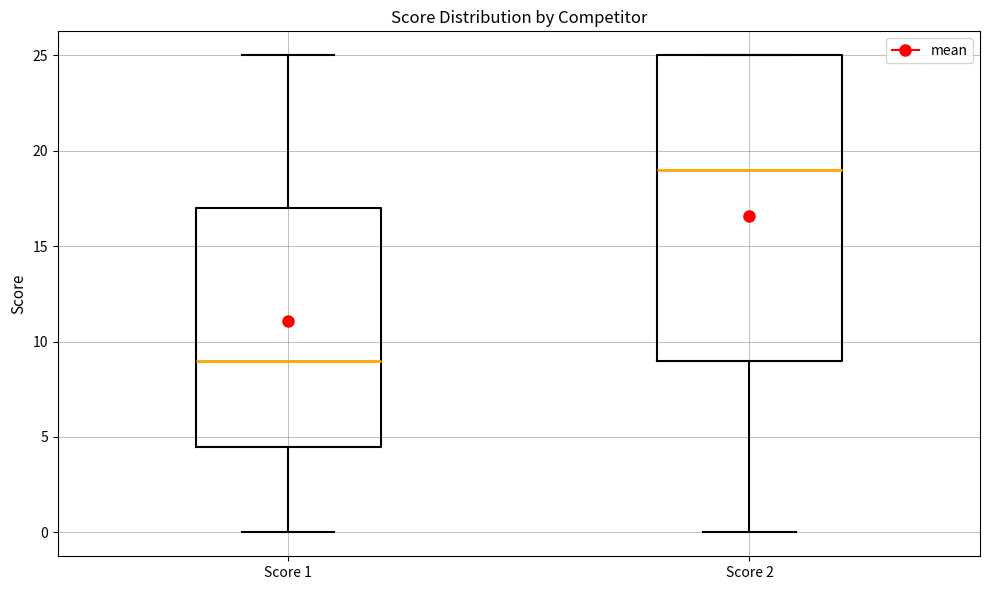

Where does the median line of the box for Score 2 sit on the y-axis? The values are not printed on the chart, so give them approximately, as read against the axis.

19.0